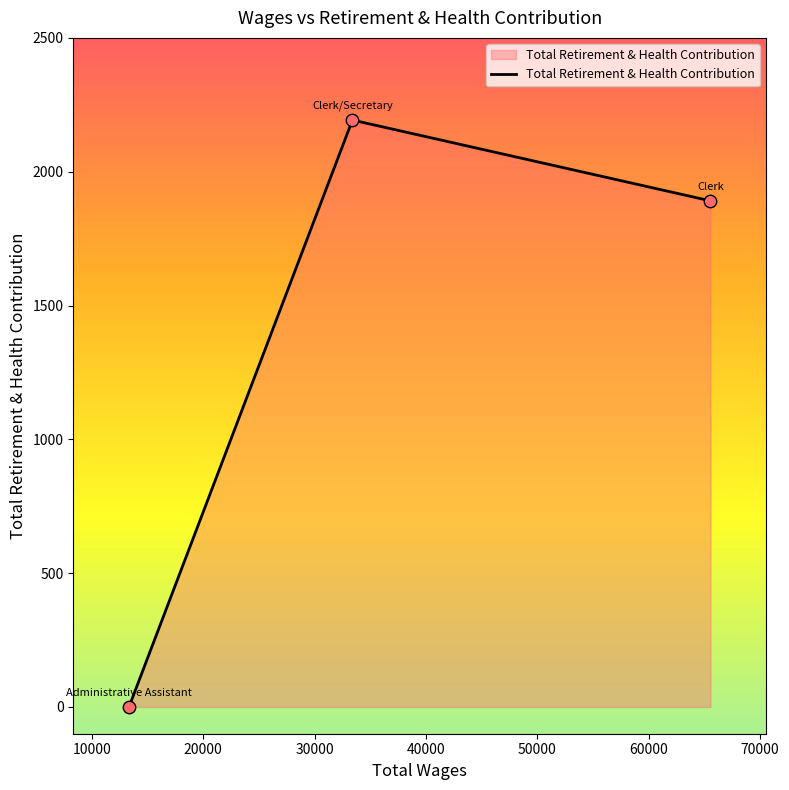

What is the sum of all values?

4084